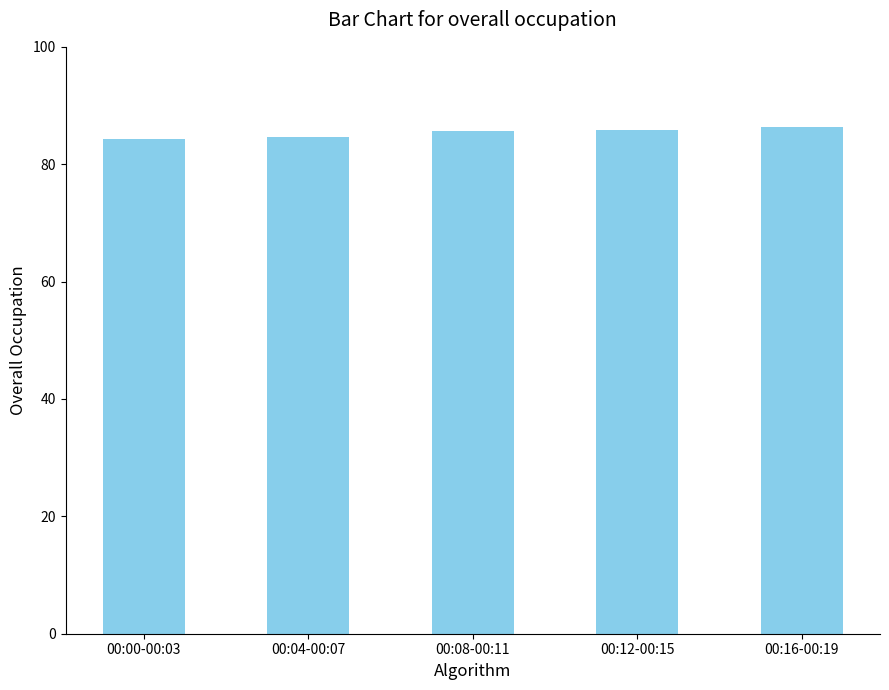

What is the ratio of the value at 00:00-00:03 to the value at 00:04-00:07?

1.0